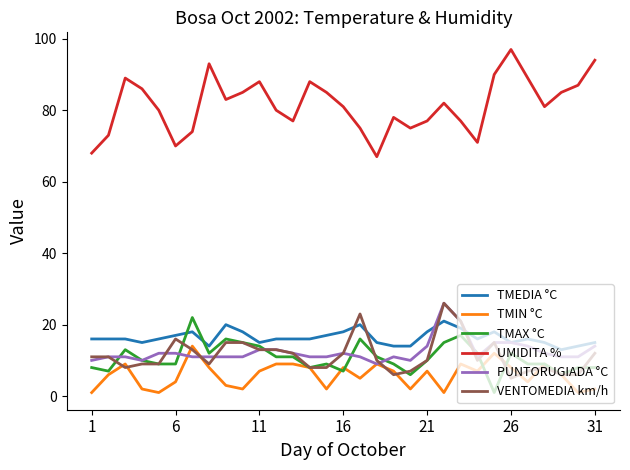

True or false: TMIN °C and UMIDITA % cross at least once.

False